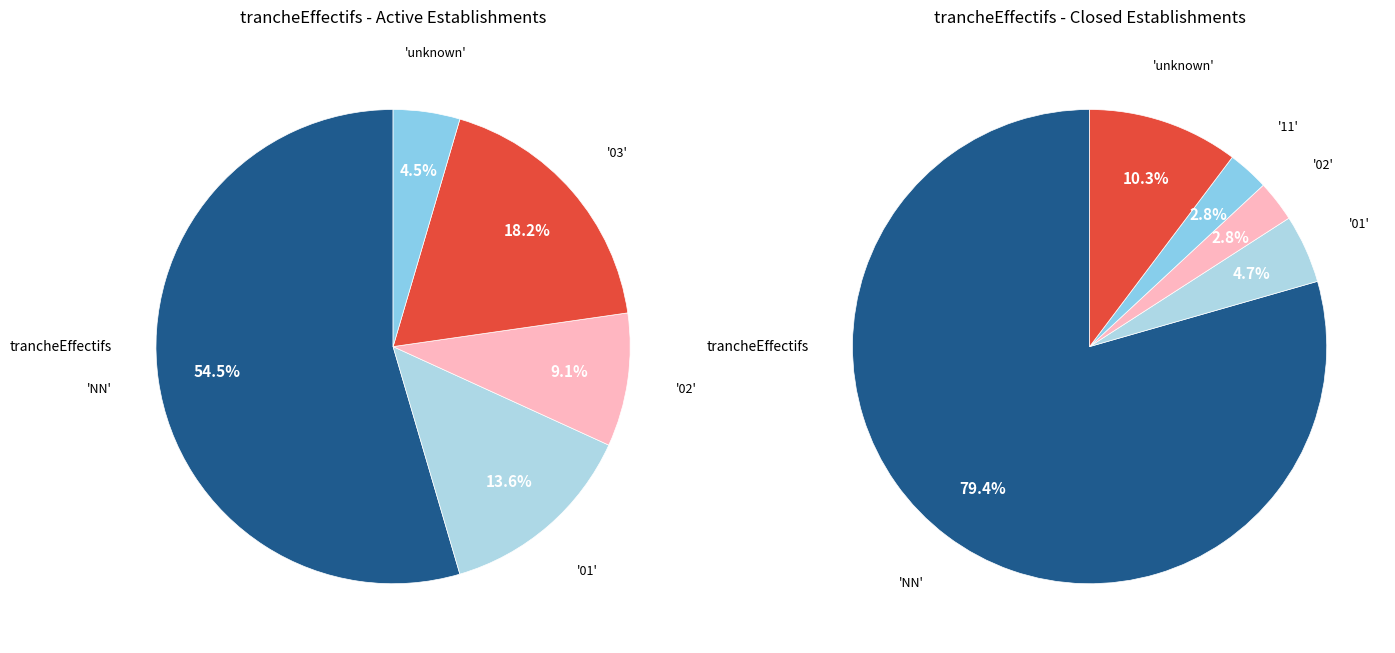

Which slice represents more than half of the pie?

NN